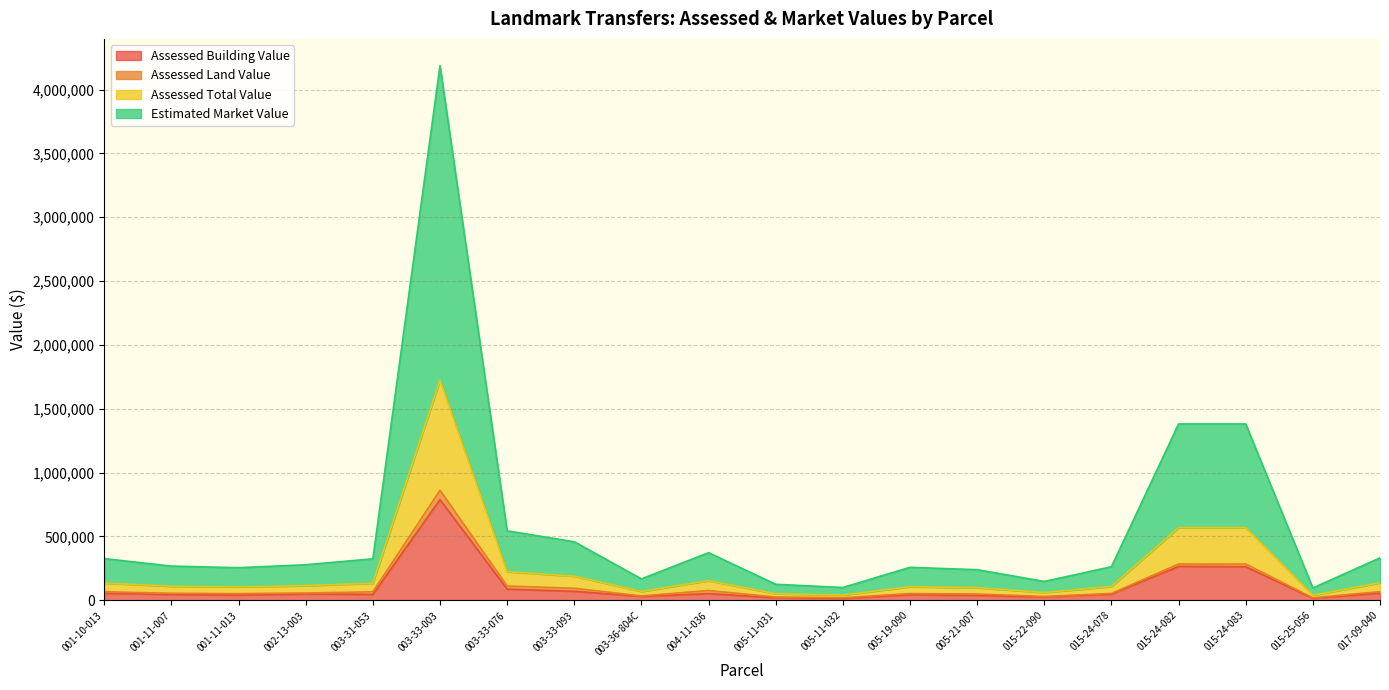

Where does the Estimated Market Value series first go above 278800?

001-10-013